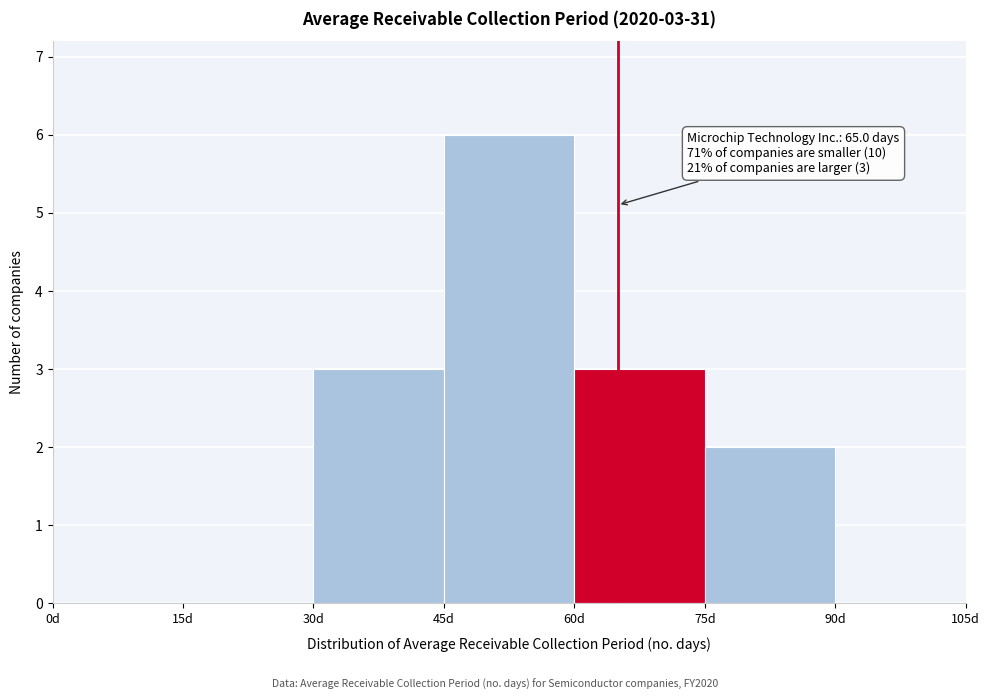

Which range on the x-axis has the tallest bar?

45 to 60